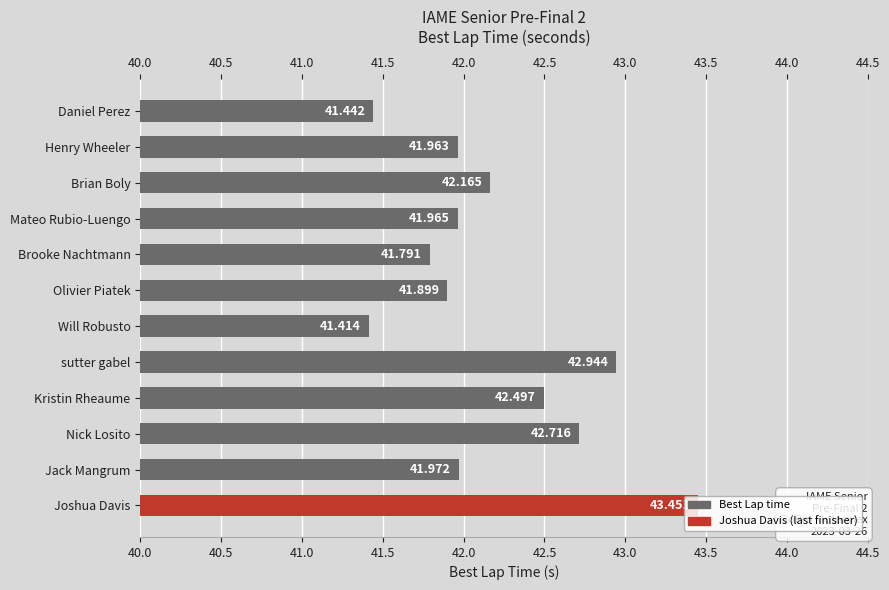

At which label is the value closest to 42?

Jack Mangrum